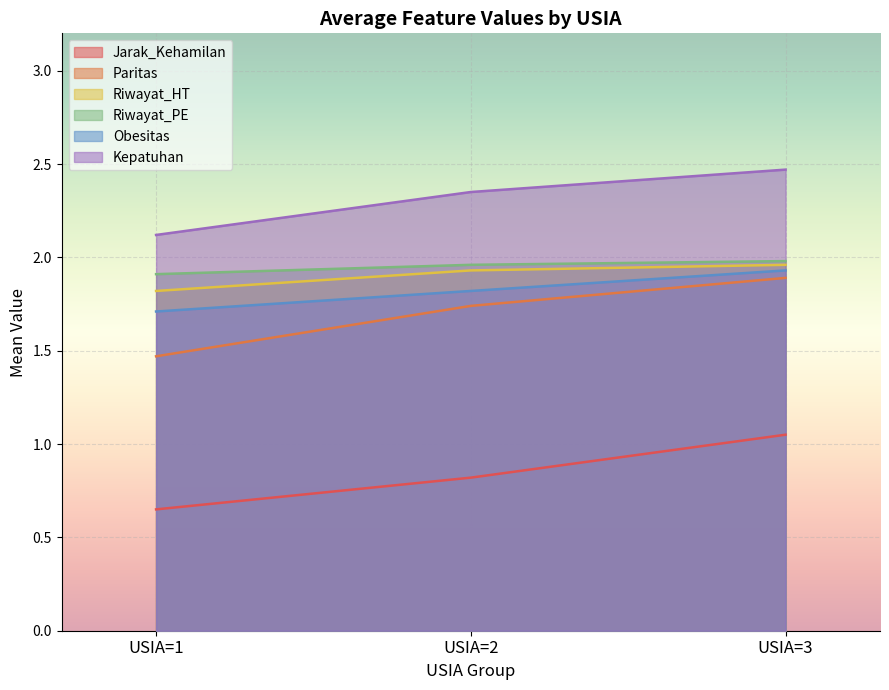

What is the approximate value of Obesitas at USIA=2?

1.8